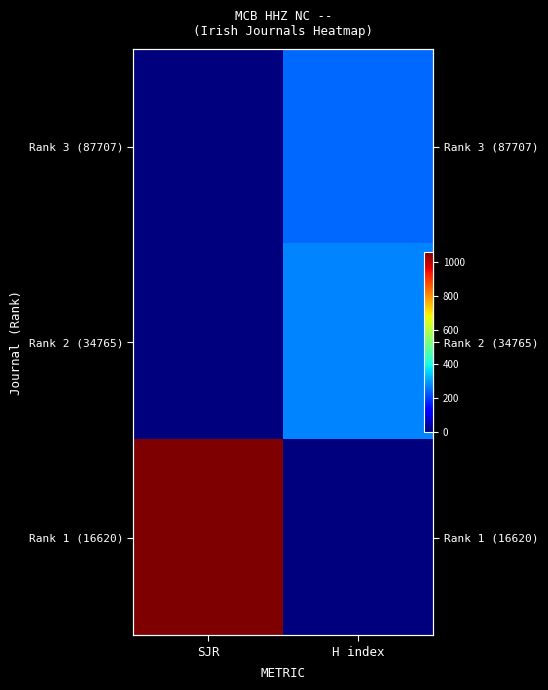

True or false: Rank 2 (34765) has a value of 163 at SJR.

False